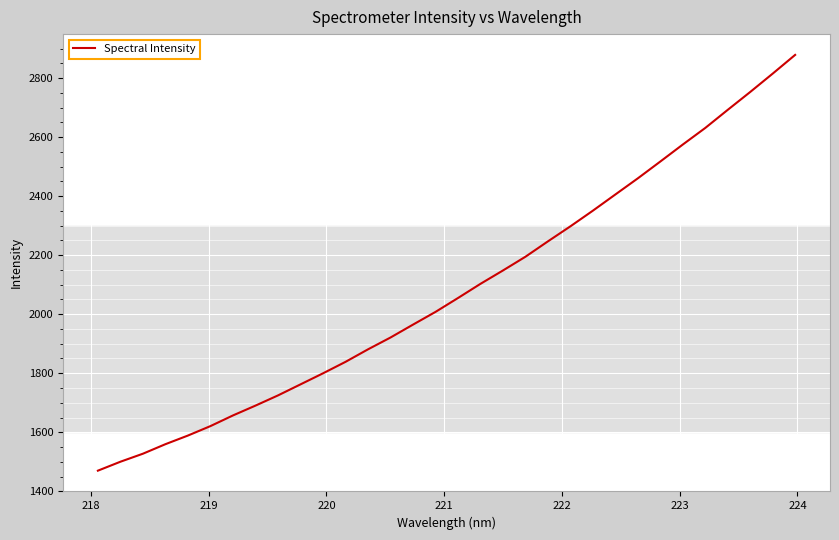

Reading left to right, extract all data points from this chart.

1469.8	1500.1	1527.3	1559.6	1588.9	1620.9	1657.0	1690.3	1724.9	1762.3	1799.7	1838.6	1881.0	1921.1	1964.8	2007.9	2054.9	2103.0	2148.3	2194.8	2246.9	2297.9	2351.0	2405.8	2460.5	2517.5	2575.1	2631.3	2692.6	2753.1	2815.3	2878.8